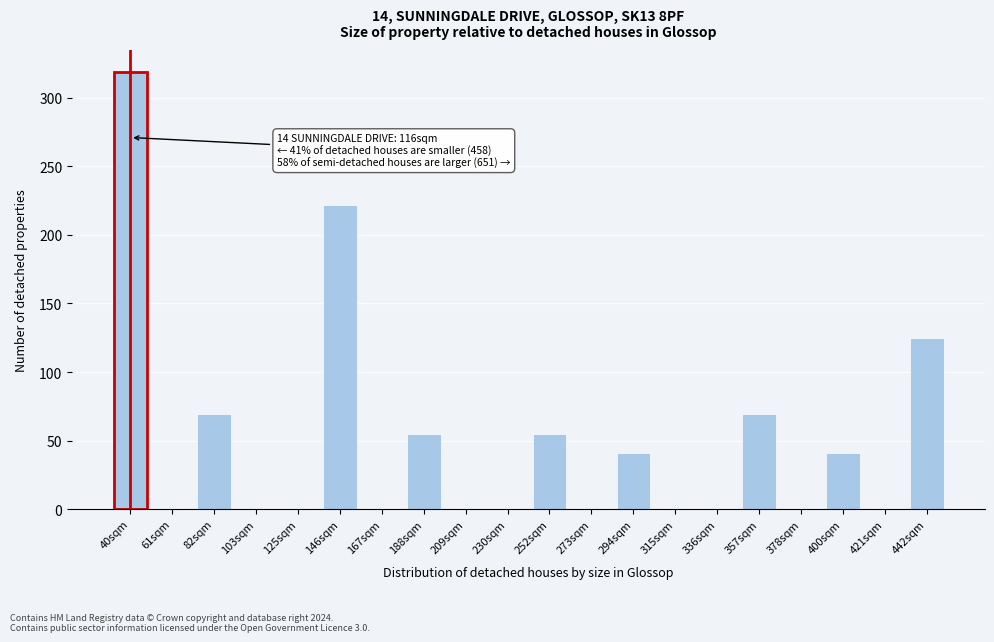

Reading right to left, what are all the values shown in this chart?

442sqm=125	421sqm=0	400sqm=41	378sqm=0	357sqm=69	336sqm=0	315sqm=0	294sqm=41	273sqm=0	252sqm=55	230sqm=0	209sqm=0	188sqm=55	167sqm=0	146sqm=222	125sqm=0	103sqm=0	82sqm=69	61sqm=0	40sqm=319